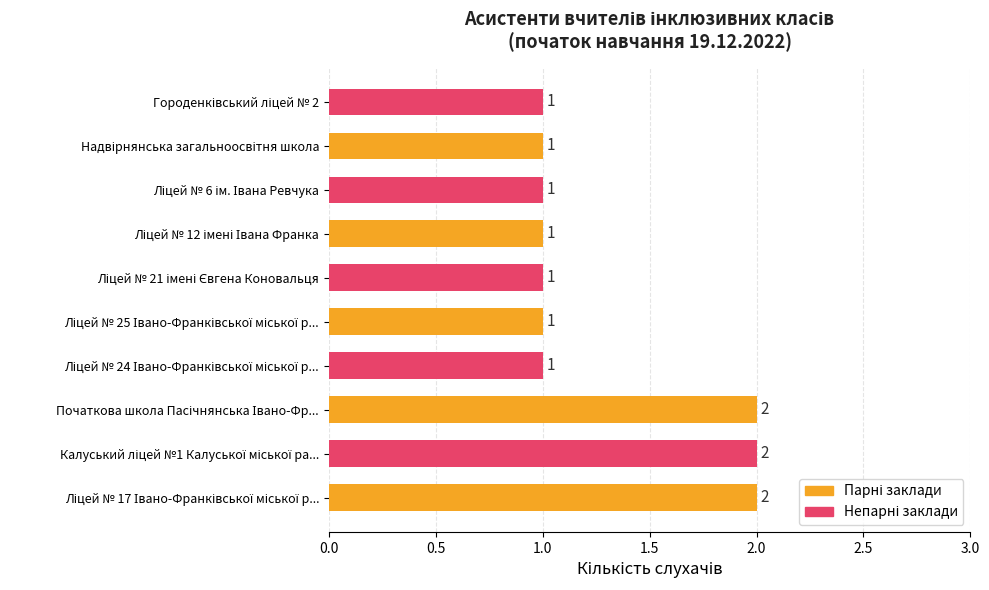

How many values are between 1 and 2?

10